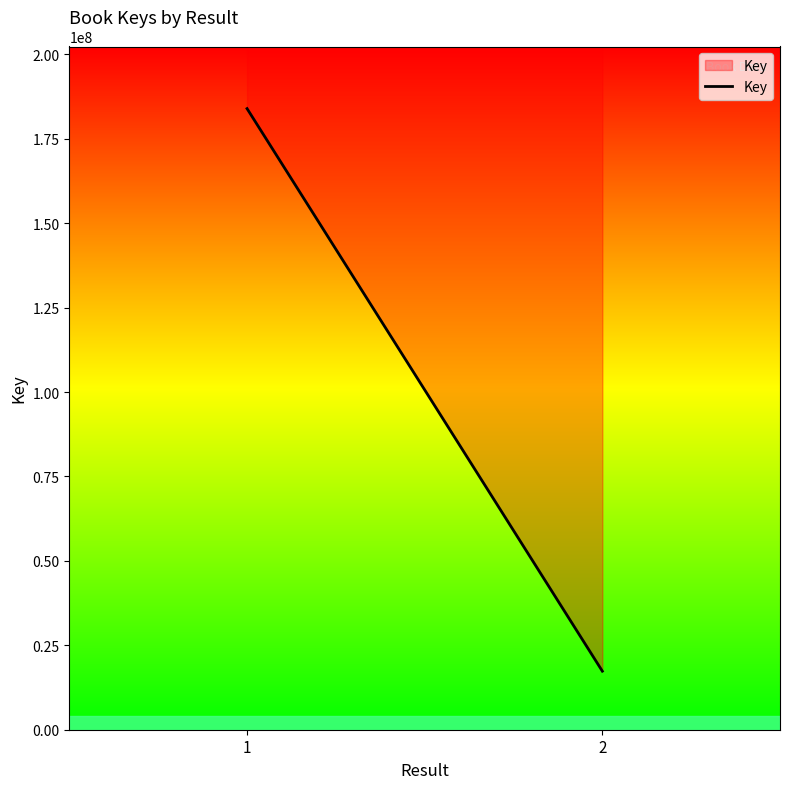

What is the greatest value displayed?

183939260